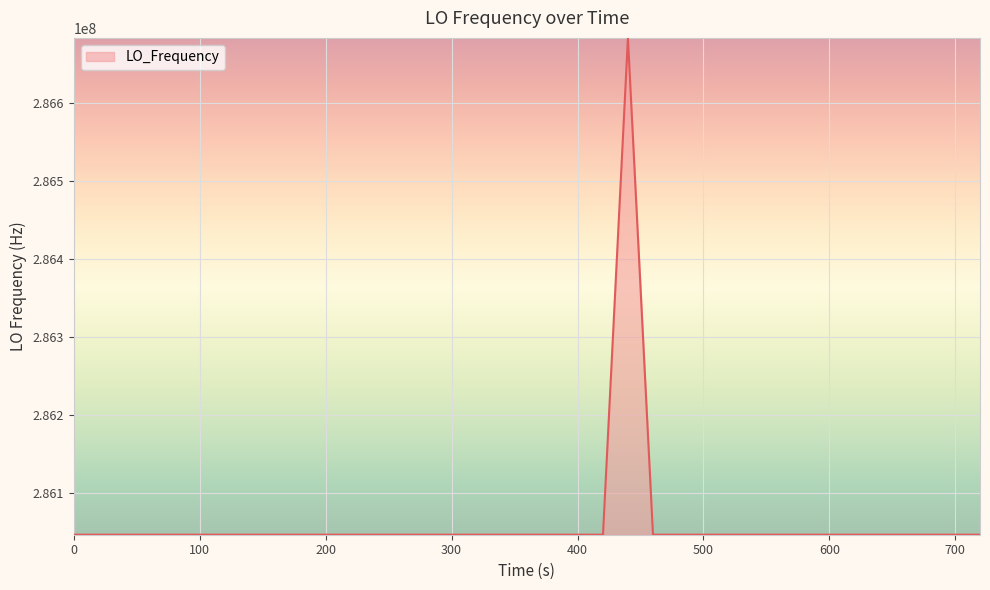

What is the minimum value shown in the chart?

286046998.2